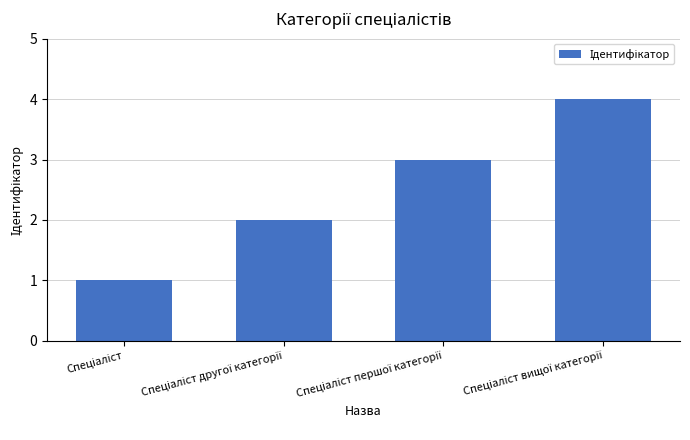

What is the greatest value displayed?

4